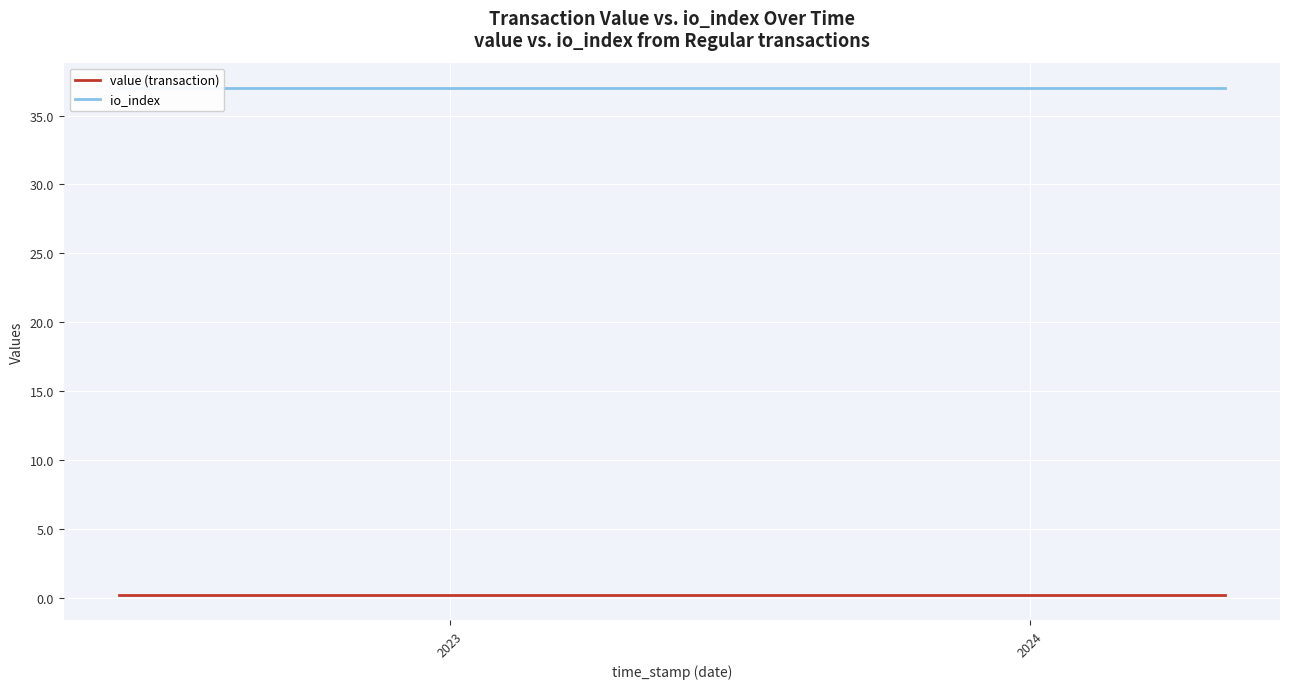

True or false: io_index has more than 1 interior local peaks.

False